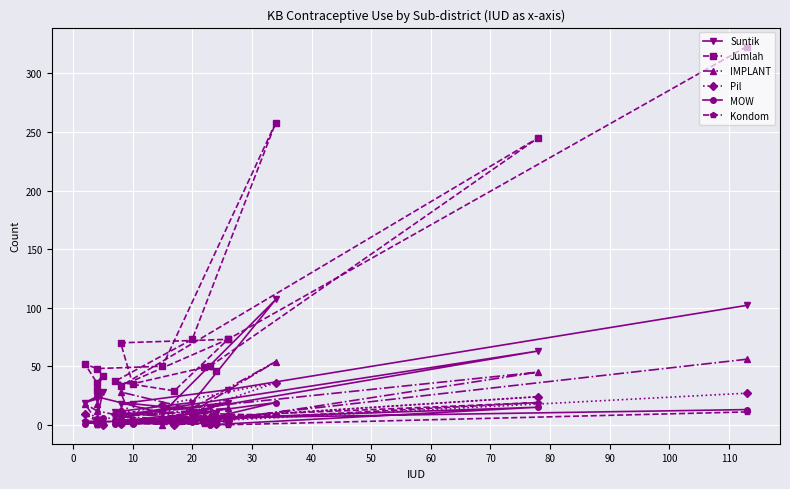

List the series in order of their peak value, highest first.

Jumlah, Suntik, IMPLANT, Pil, MOW, Kondom